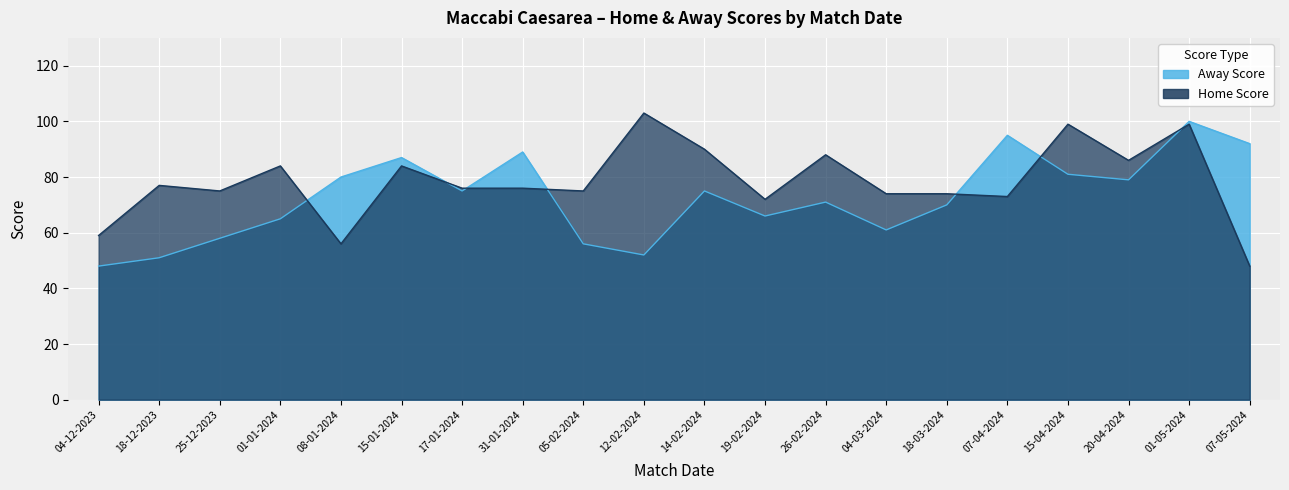

After their last crossing, which series has the higher values: Away Score or Home Score?

Away Score